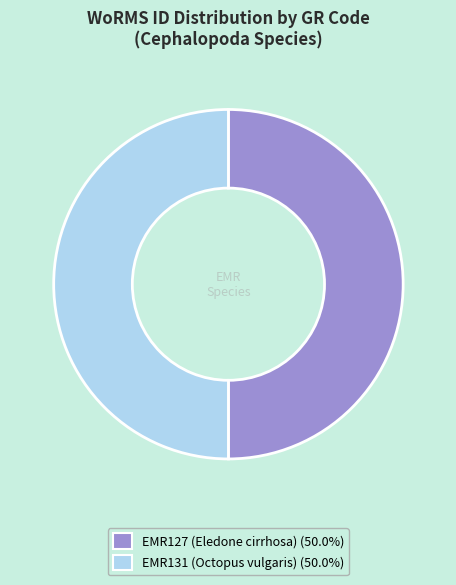

What is the ratio of the value at EMR131 (Octopus vulgaris) to the value at EMR127 (Eledone cirrhosa)?

1.0